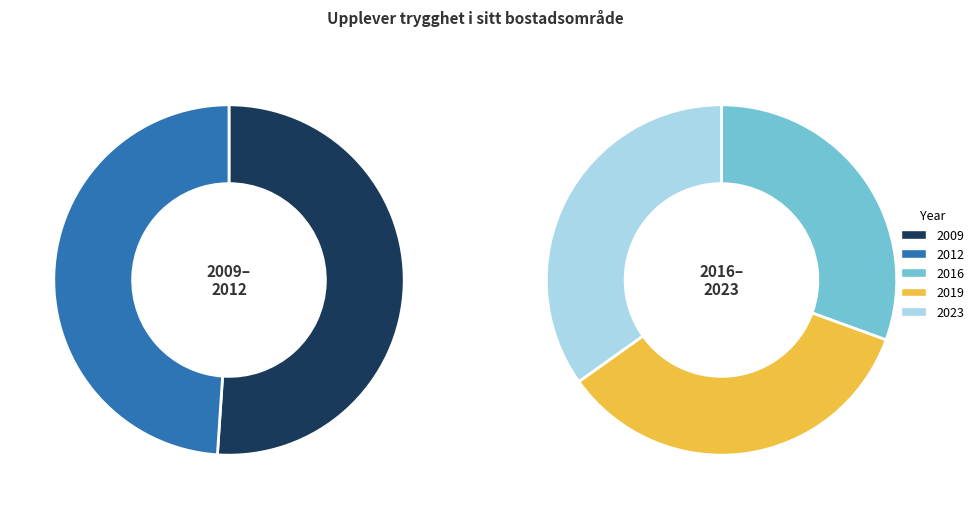

Count the number of slices in the pie.

5